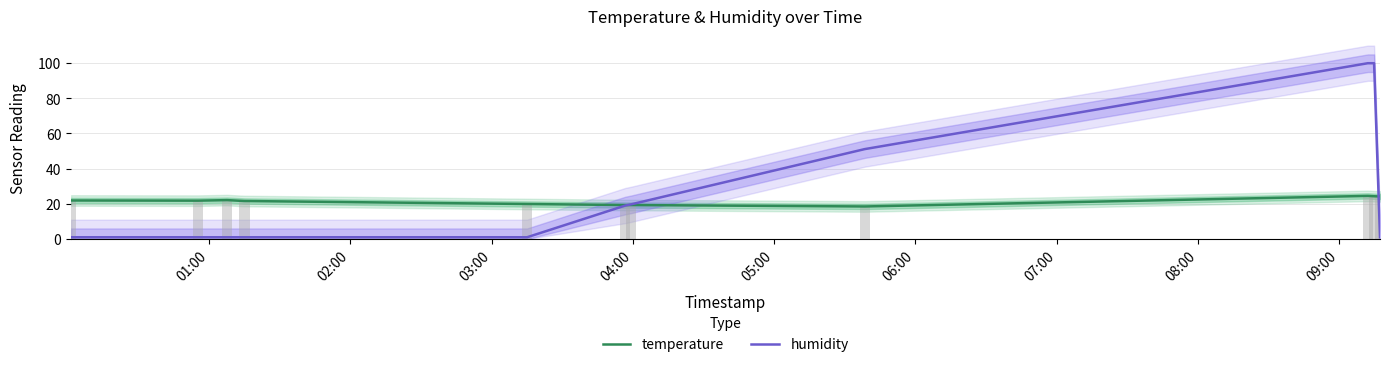

What are all the series names shown in the legend?

temperature, humidity